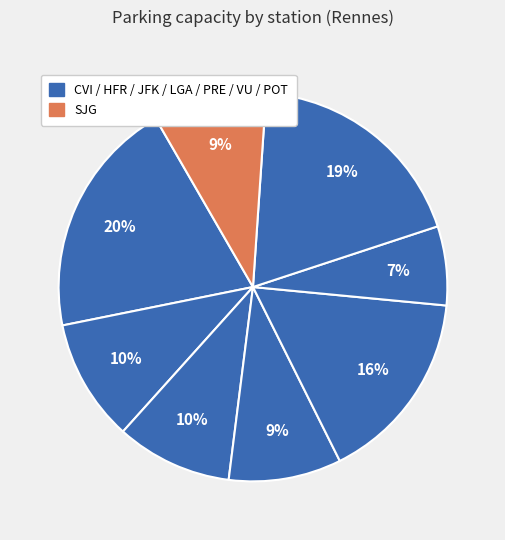

How many segments does this pie chart have?

8